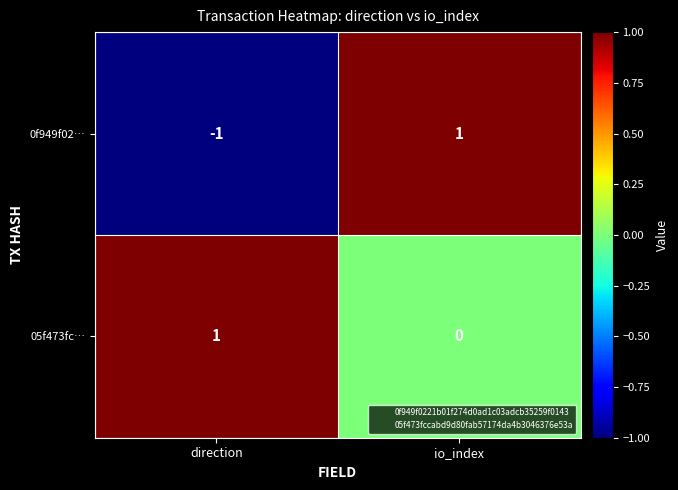

Which series changed the most between direction and io_index?

0f949f02…